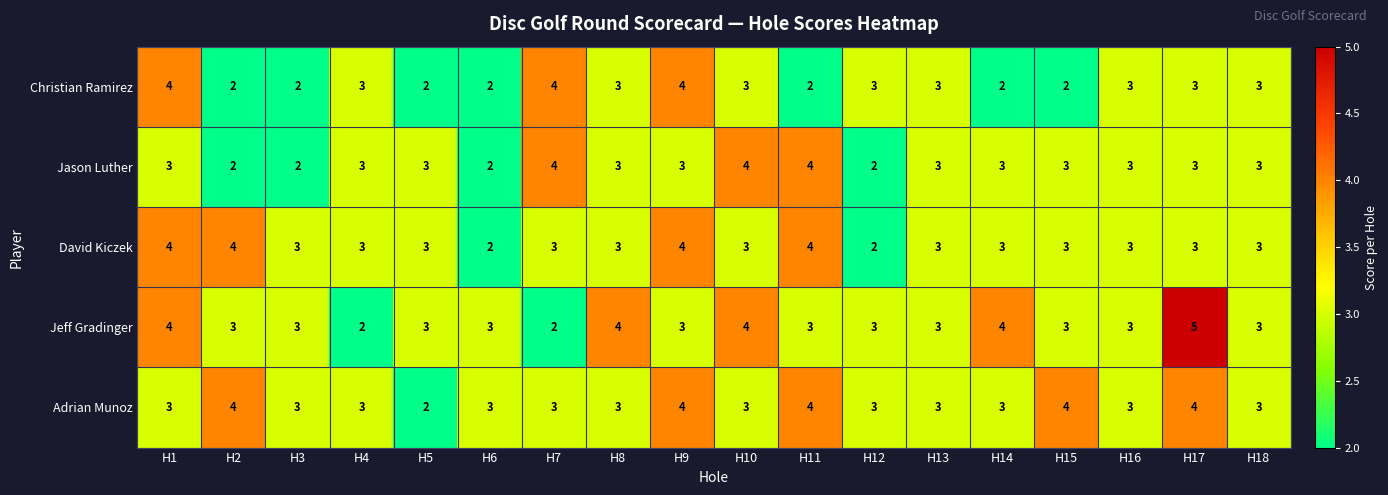

Which series has the widest spread of values?

Jeff Gradinger